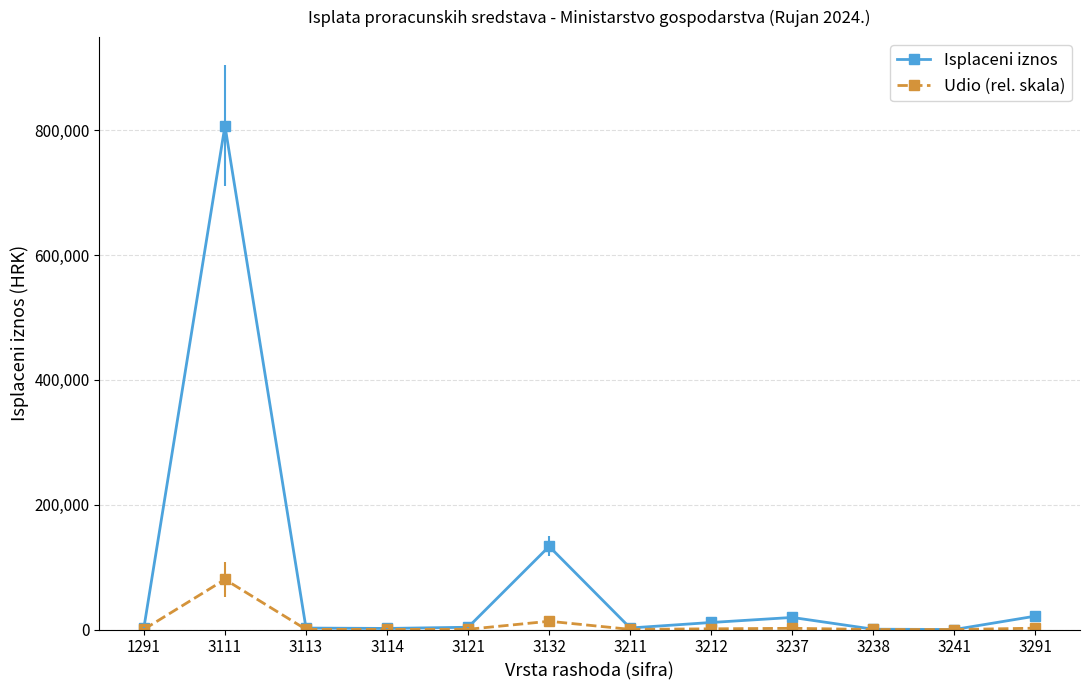

How many data points in Udio (rel. skala) are above 361?

6